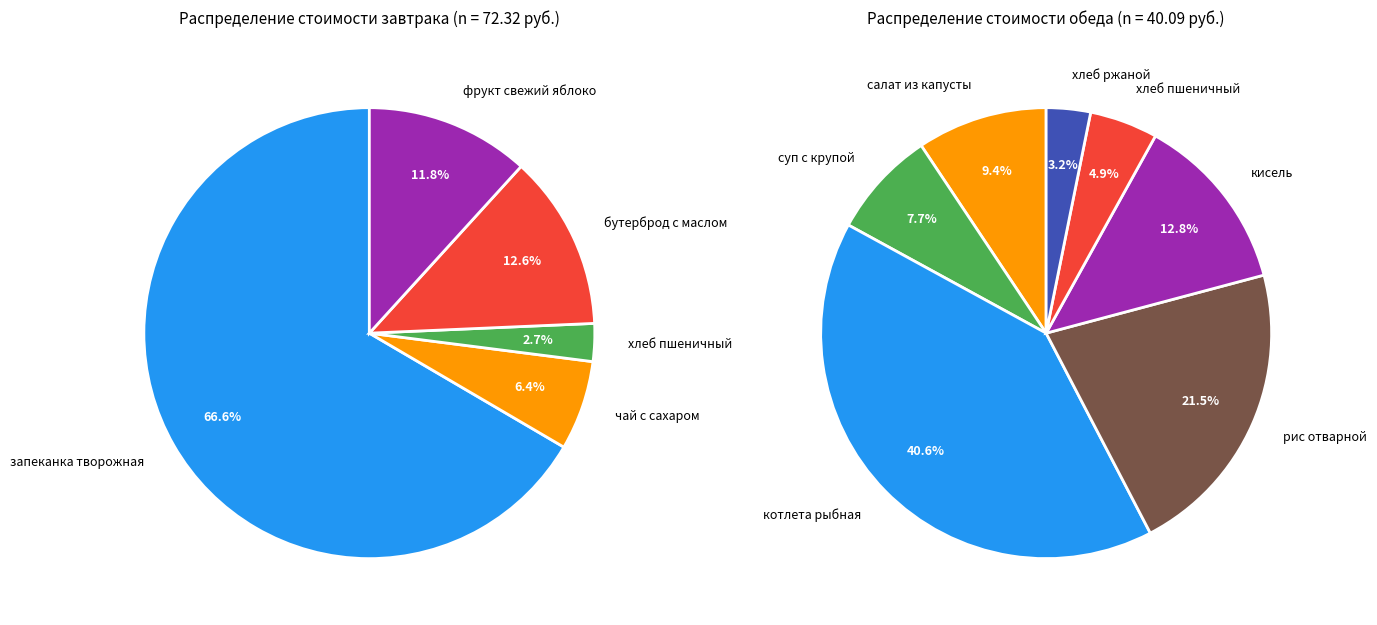

Does any single category account for the majority?

No